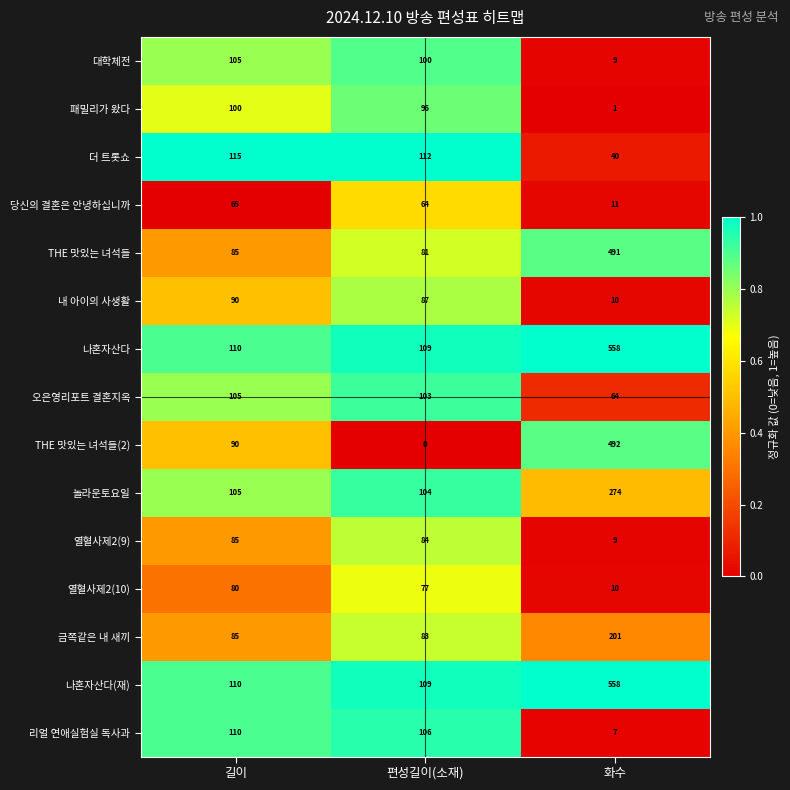

At which label is 리얼 연애실험실 독사과 closest to 58?

편성길이(소재)